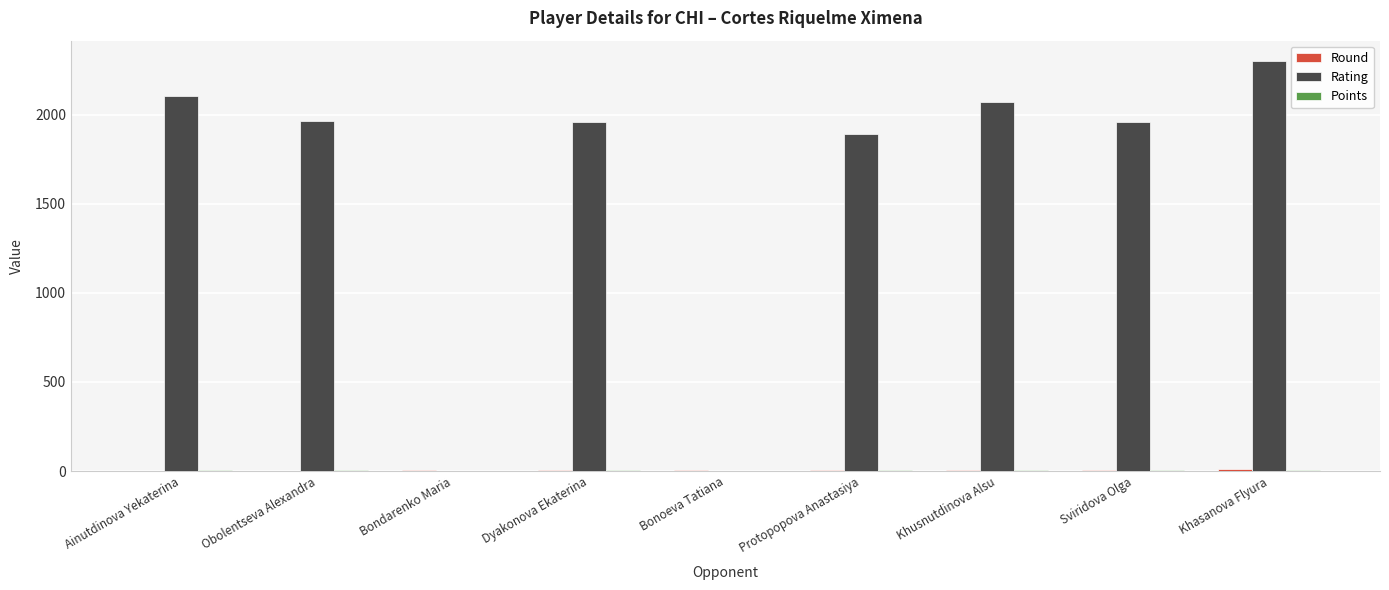

At which label is Rating closest to 1150?

Protopopova Anastasiya